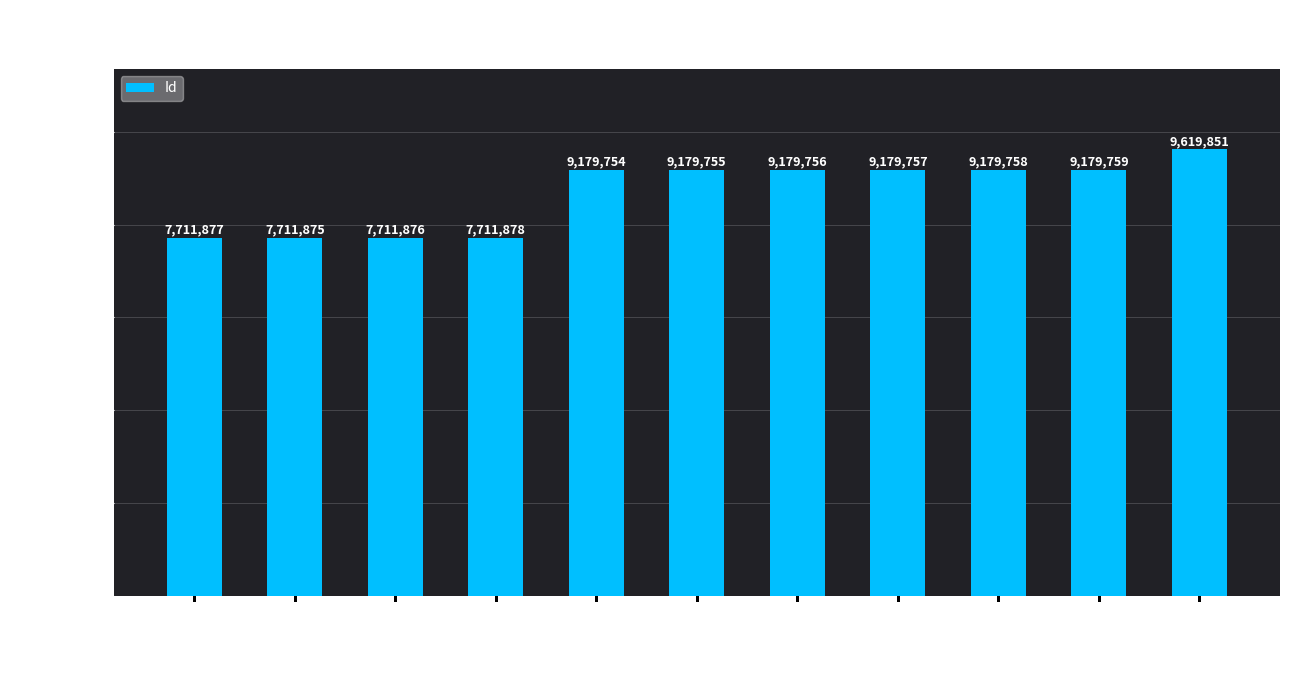

How many bars are there in total?

11